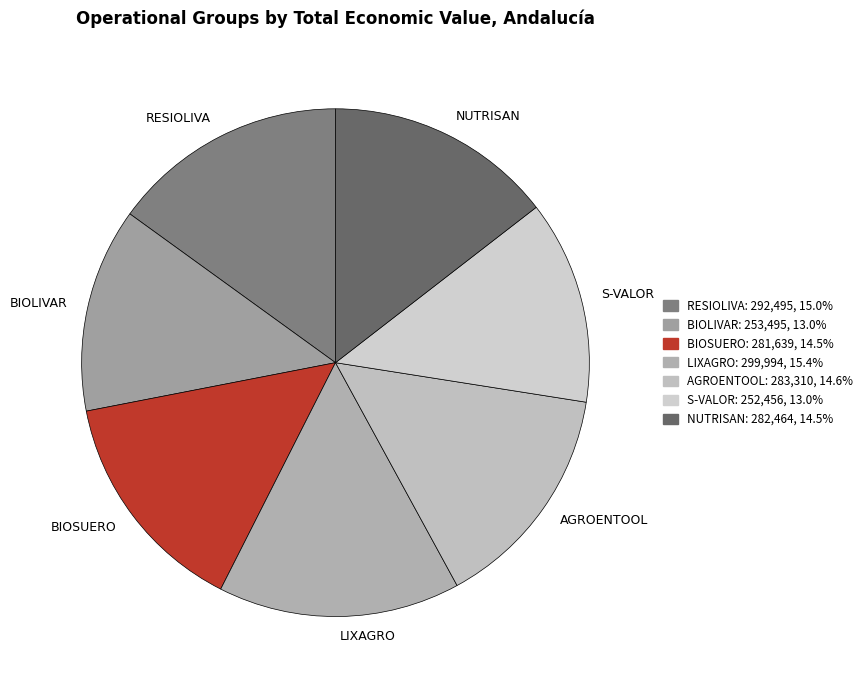

Count the number of slices in the pie.

7